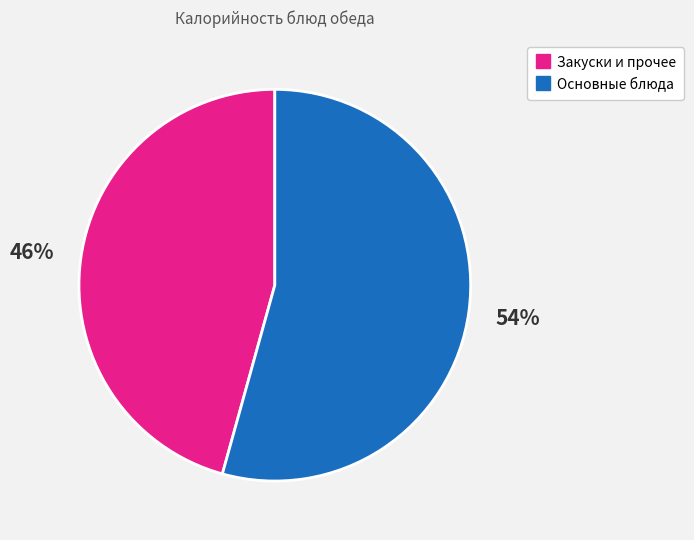

Does any single category account for the majority?

Yes